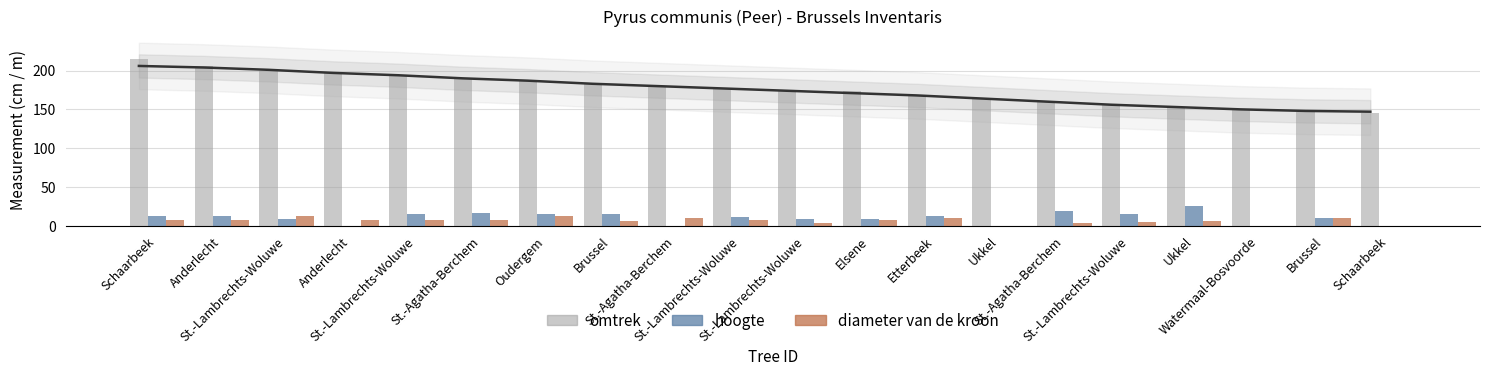

What are all the series names shown in the legend?

omtrek, hoogte, diameter van de kroon